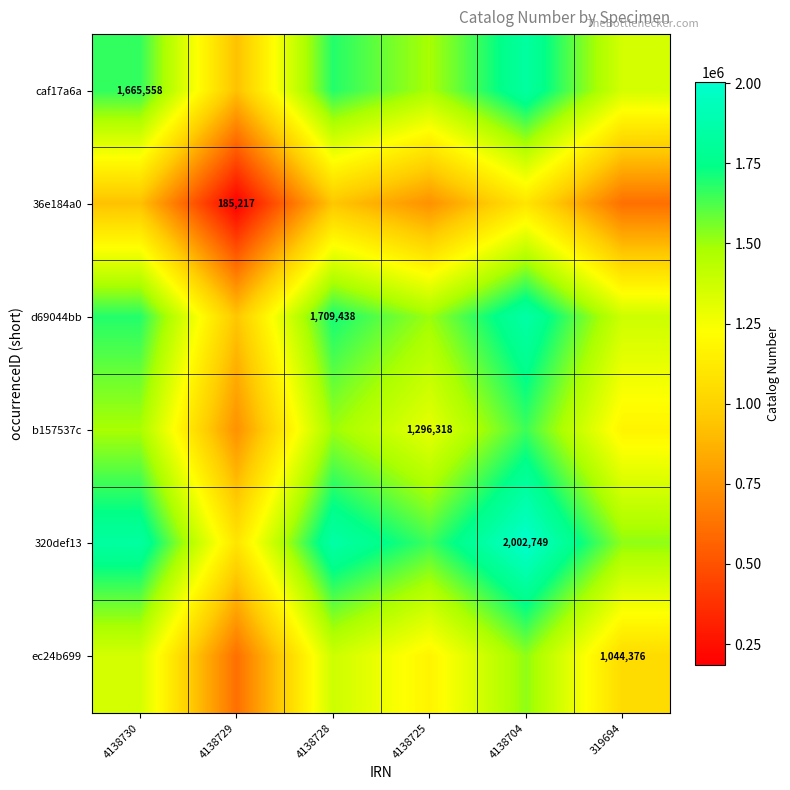

How many series are shown in this chart?

6